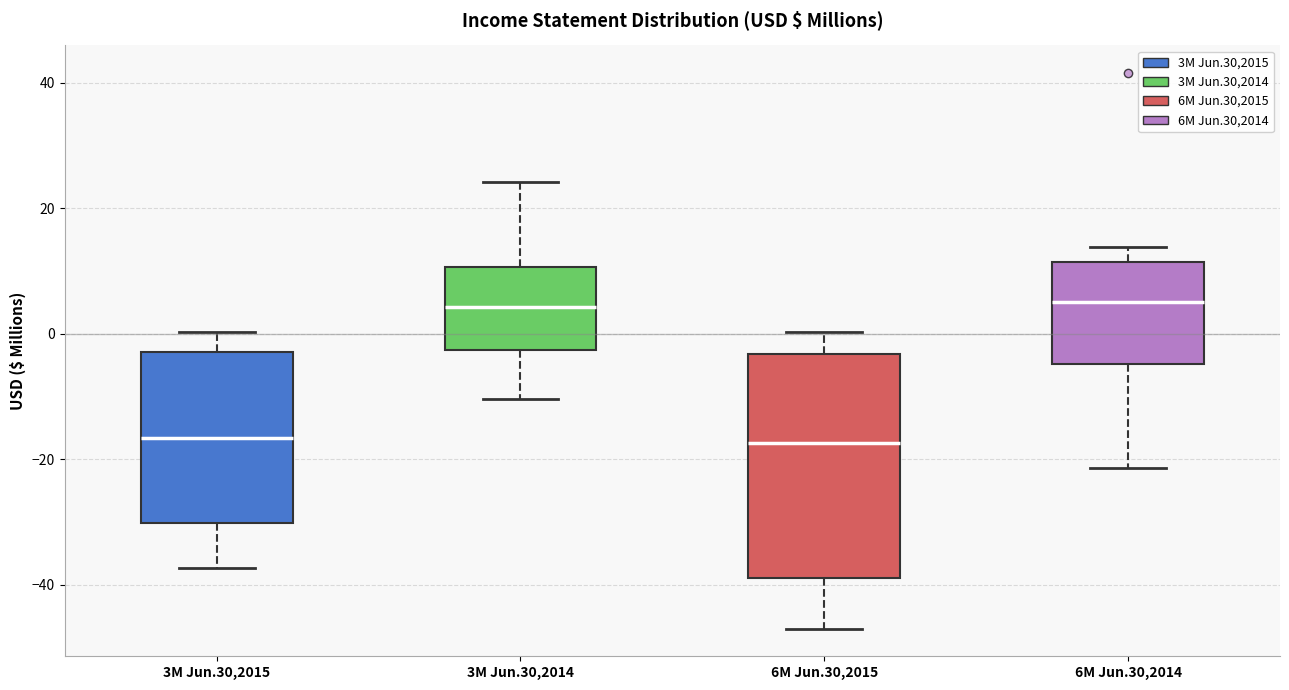

Reading left to right, read every box against the y-axis: the position of its median line, the range the box covers, and the ends of its whiskers. The values are not printed on the chart, so give them approximately, as read against the axis.

3M Jun.30,2015: median -16, box -30 to -2, whiskers -38 to 0
3M Jun.30,2014: median 4, box -2 to 10, whiskers -10 to 24
6M Jun.30,2015: median -18, box -38 to -4, whiskers -46 to 0
6M Jun.30,2014: median 6, box -4 to 12, whiskers -22 to 14